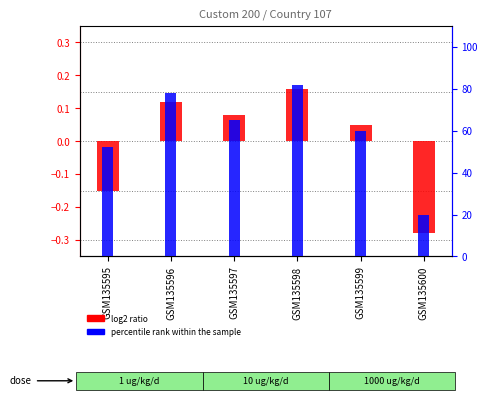

How many groups of bars are there?

6